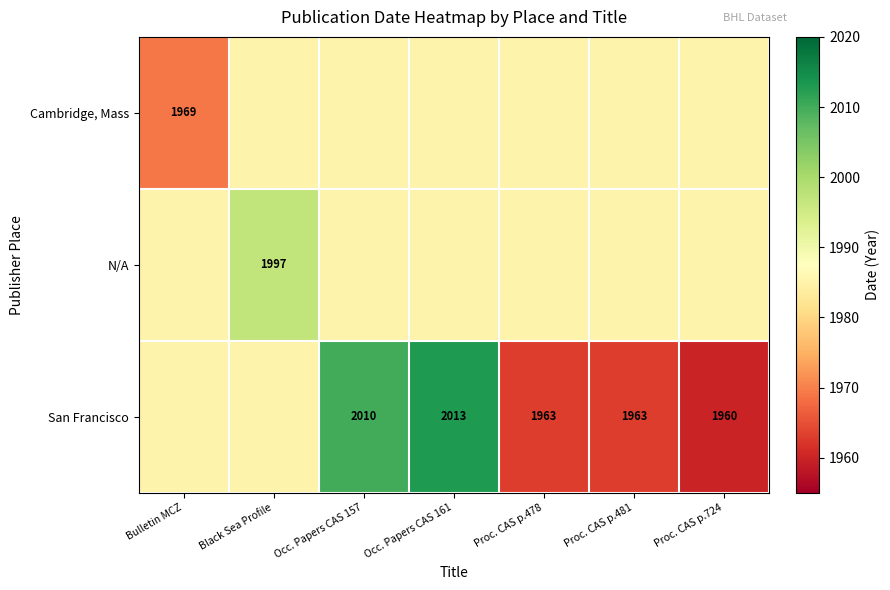

What is the difference between the highest and lowest values at Proc. CAS p.724?

25